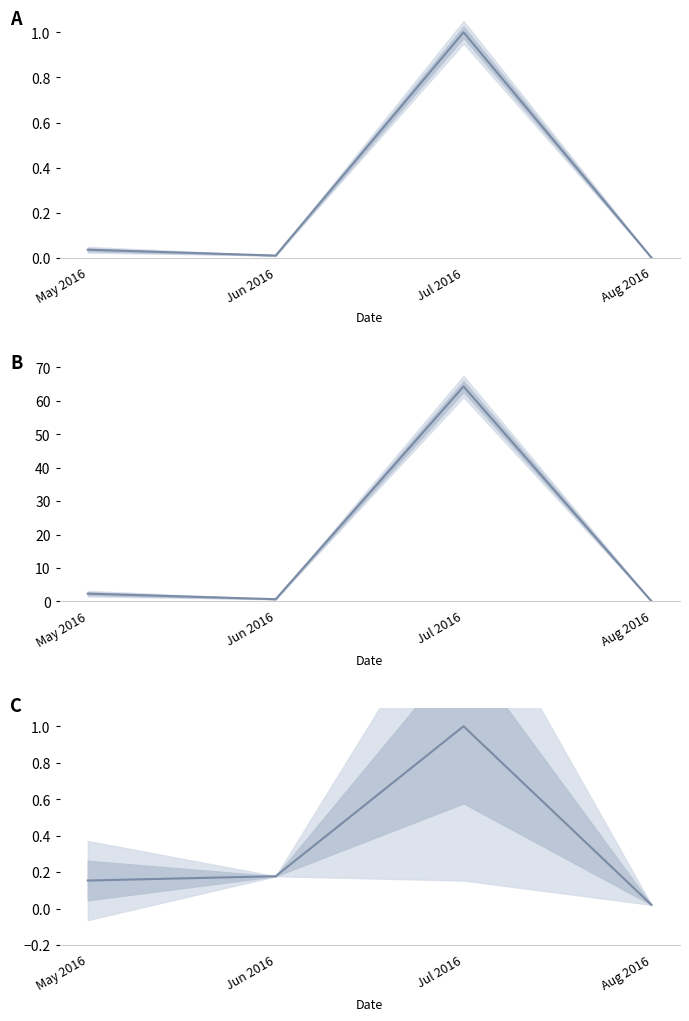

Is it true that the value at Aug 2016 is 0.0?

False